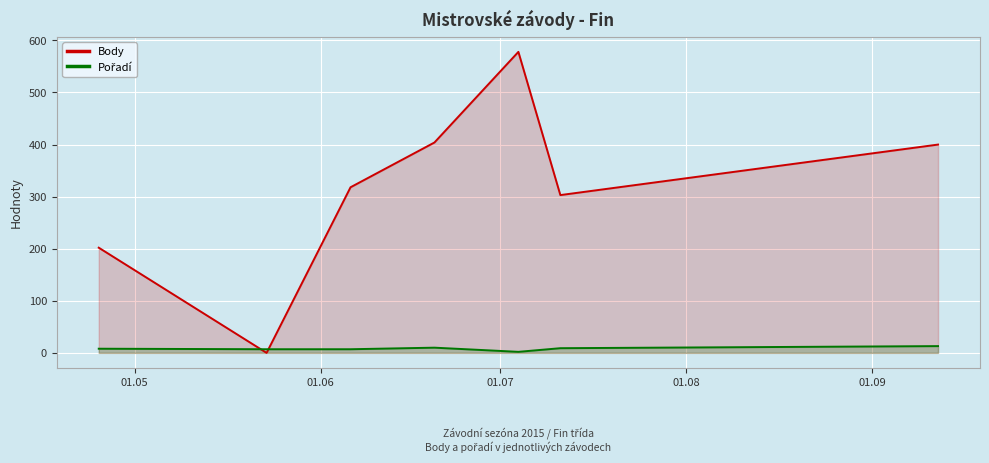

Which series has the largest total across all categories?

Body